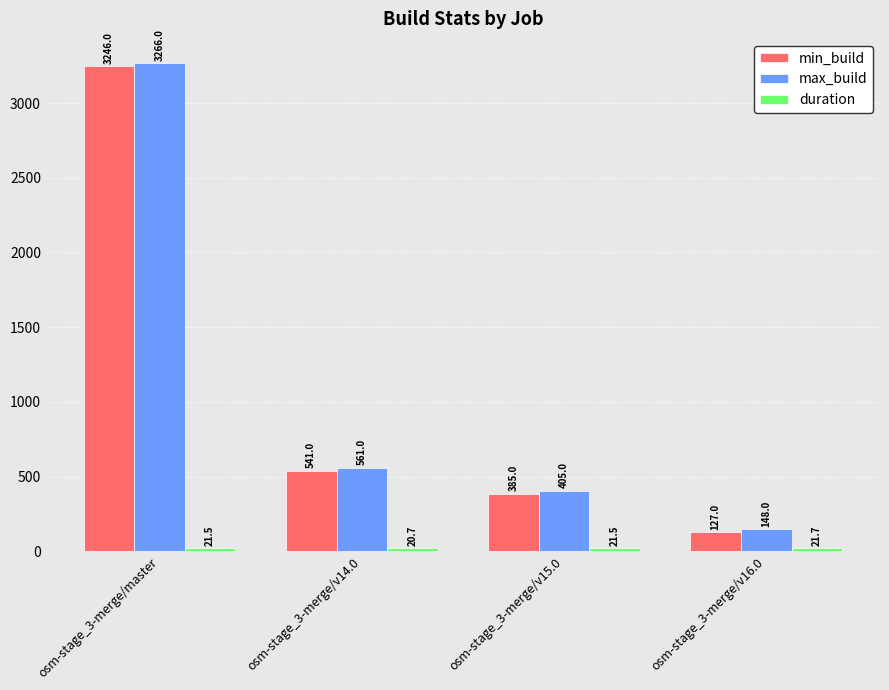

Where does the max_build series first go above 561?

osm-stage_3-merge/master